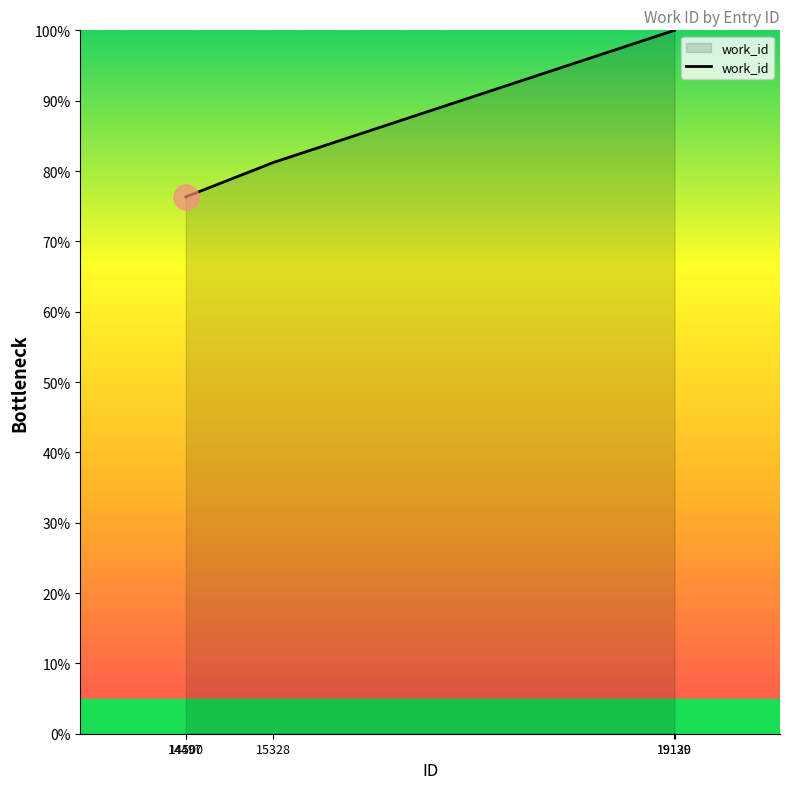

Between 19129 and 15328, which is larger?

19129